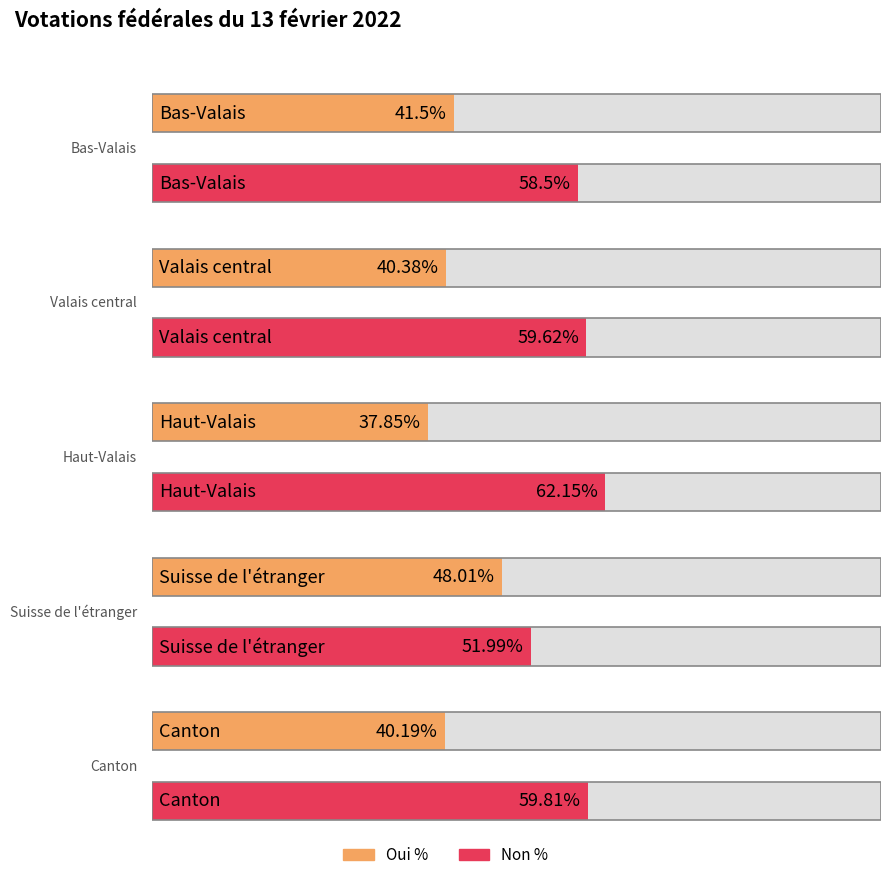

How many bars are there in total?

10